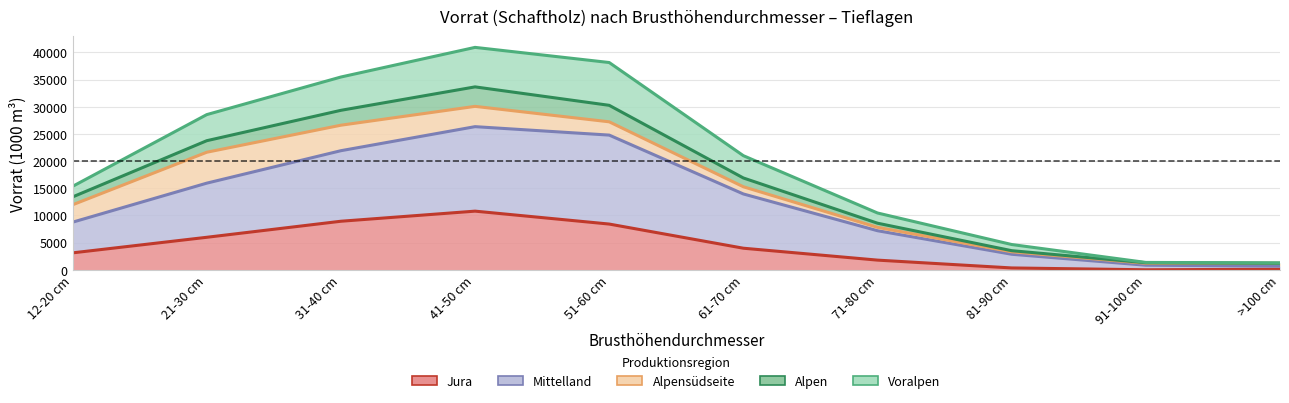

True or false: Alpen has a value of 30266 at 51-60 cm.

True